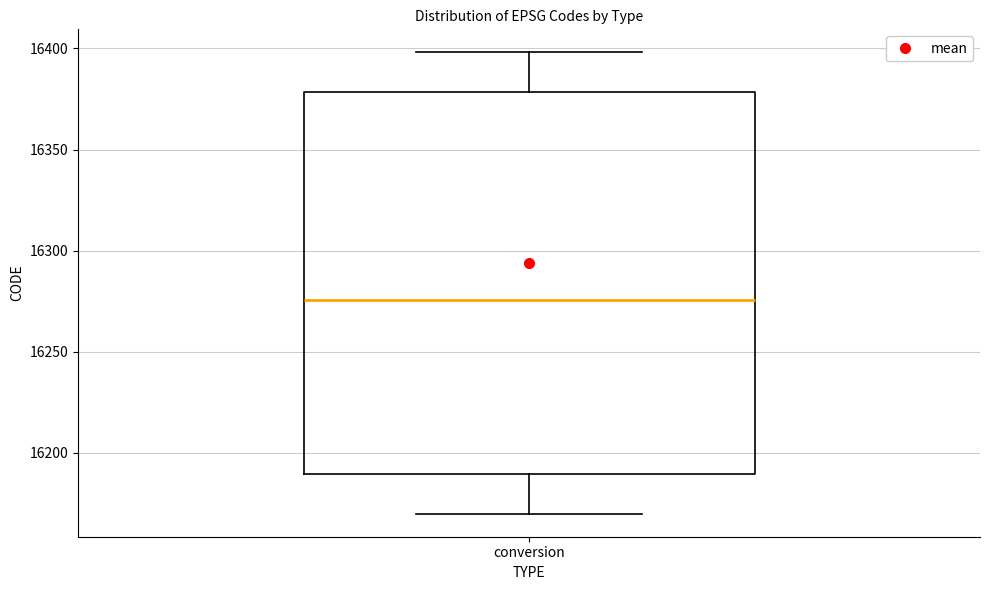

Read this box plot against the y-axis: the position of the median line, the range covered by the box, and the ends of both whiskers. The values are not printed on the chart, so give them approximately, as read against the axis.

median 16275, box 16190 to 16380, whiskers 16170 to 16400